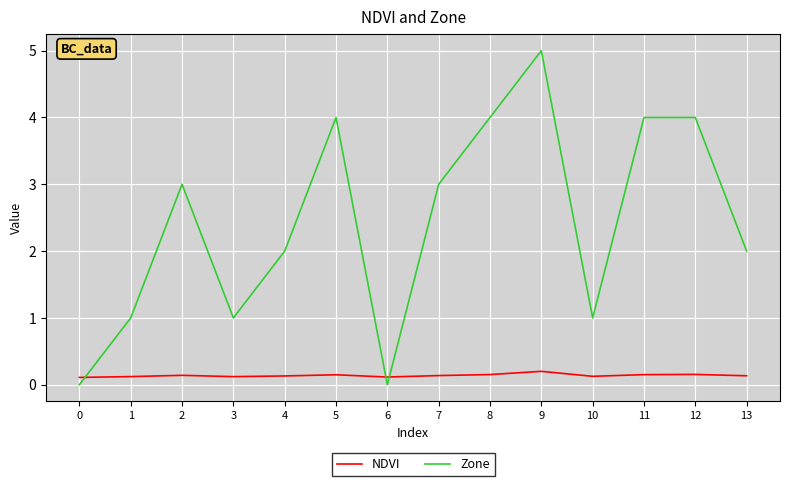

Where is the first local maximum for Zone?

2